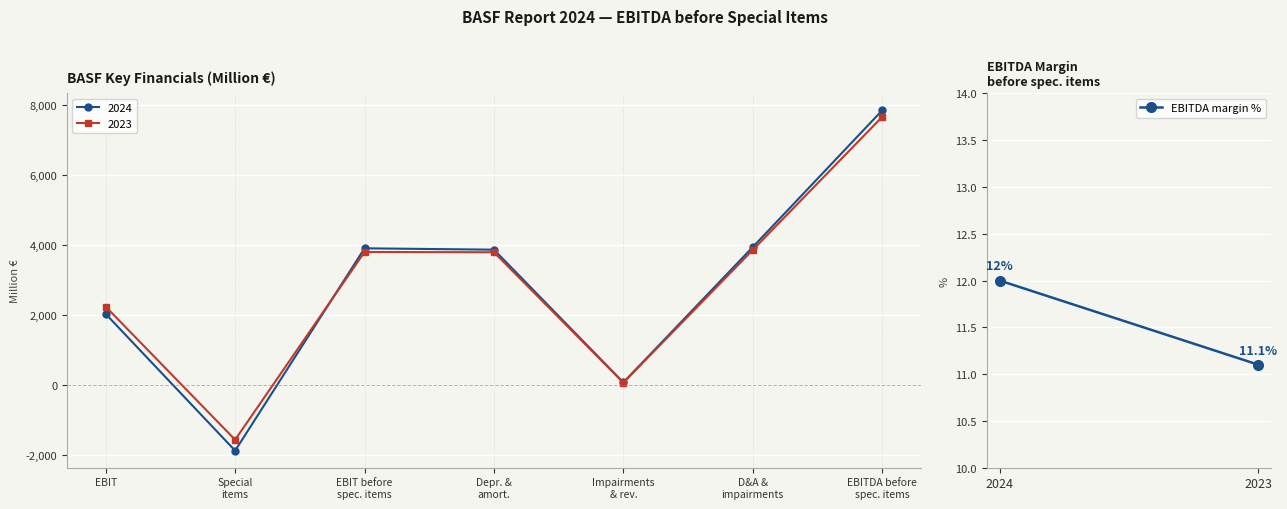

What is the maximum value shown in the chart?

7858